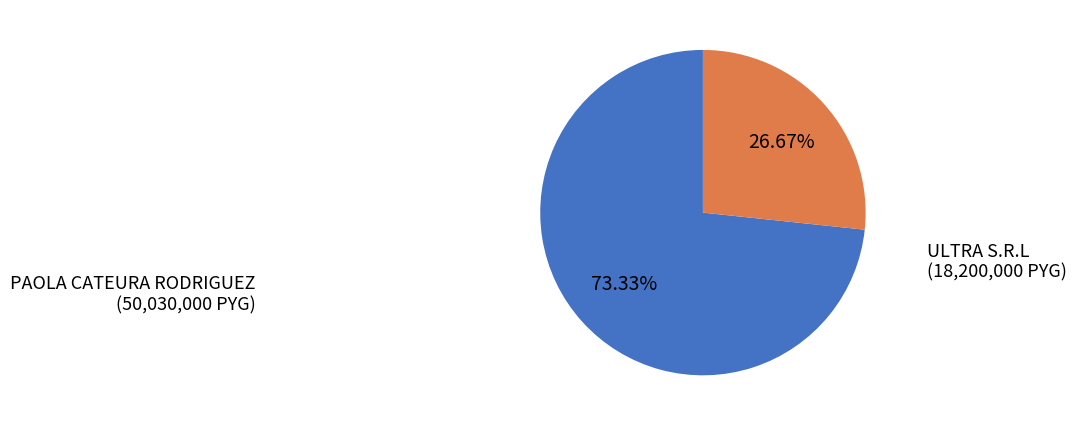

To the nearest percent, what is the difference between the largest and smallest slice percentages?

47%